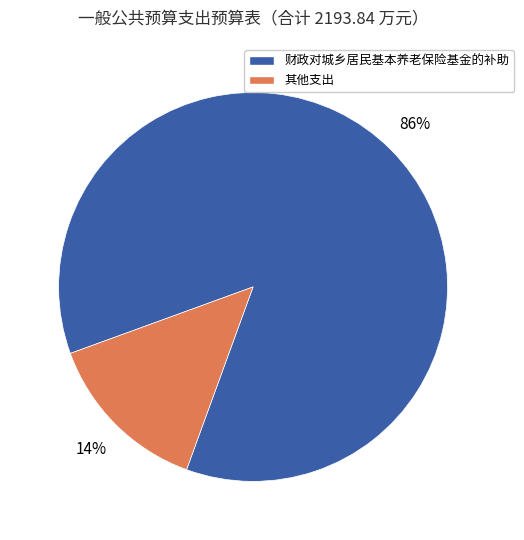

Do 其他支出 and 财政对城乡居民基本养老保险基金的补助 together represent more than half of the pie?

Yes